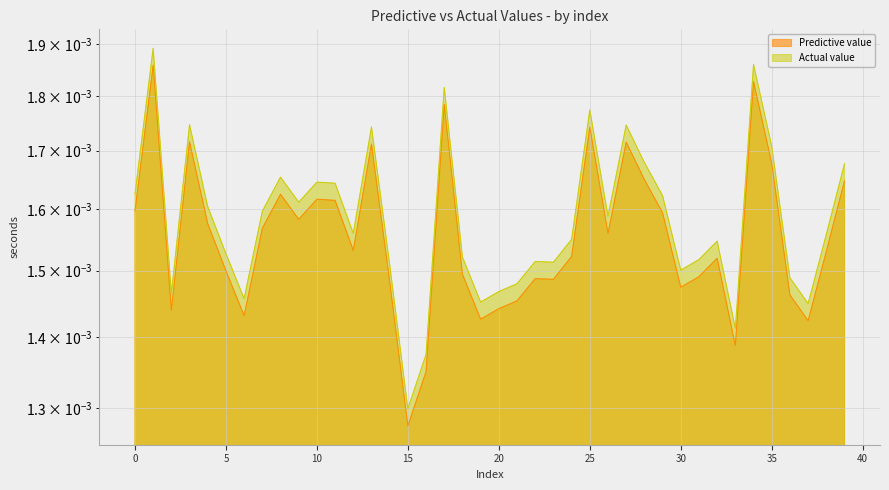

In Predictive value, how many points are lower than both neighbors (excluding endpoints)?

11